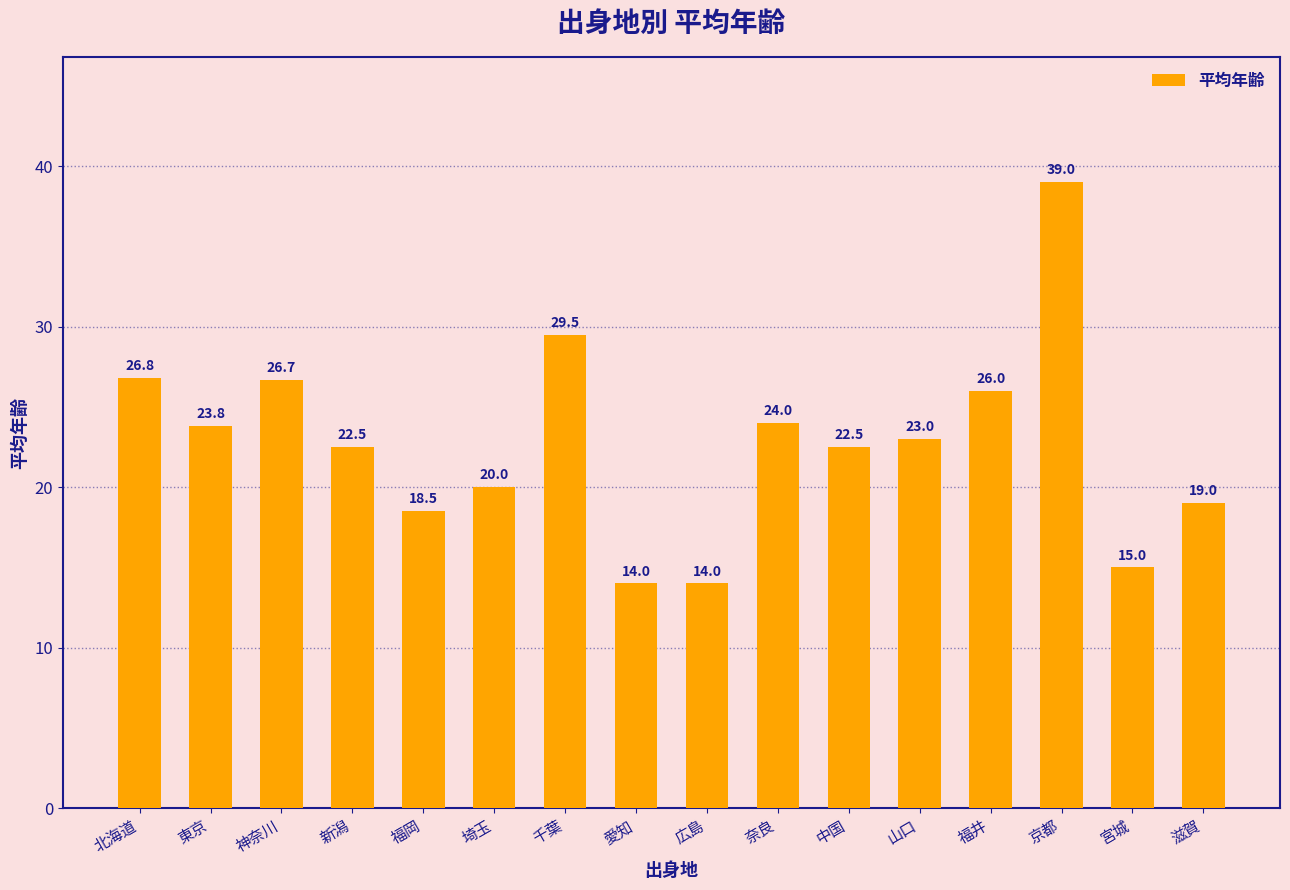

Reading right to left, what are all the values shown in this chart?

滋賀=19.0	宮城=15.0	京都=39.0	福井=26.0	山口=23.0	中国=22.5	奈良=24.0	広島=14.0	愛知=14.0	千葉=29.5	埼玉=20.0	福岡=18.5	新潟=22.5	神奈川=26.7	東京=23.8	北海道=26.8